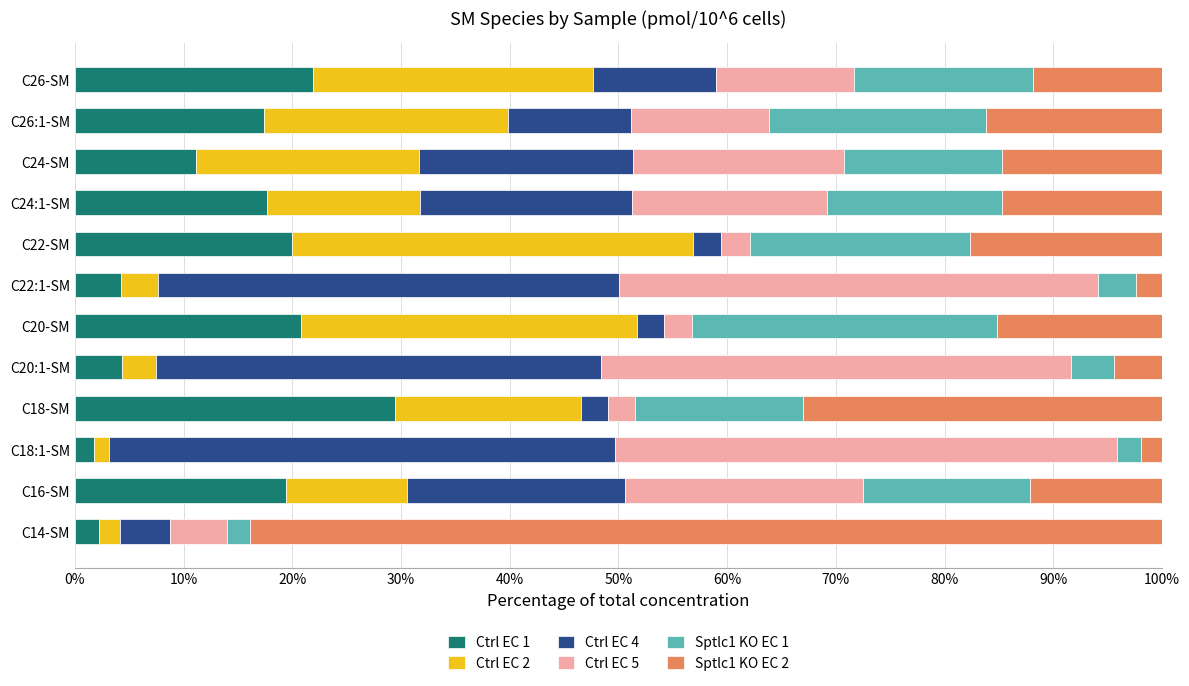

What is the sum of the Ctrl EC 1 values at C22-SM and C24-SM?

31.1